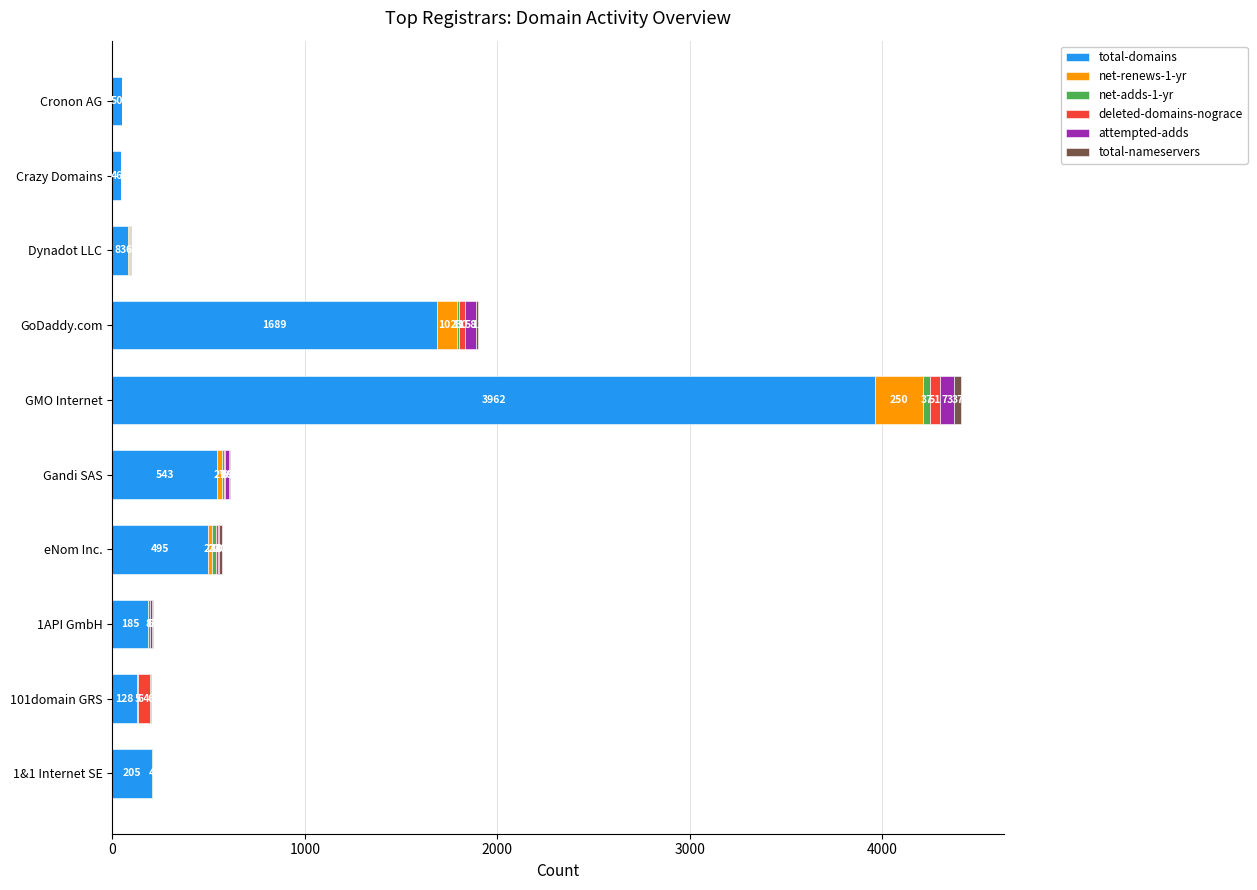

What is the highest value of the total-domains series?

3962